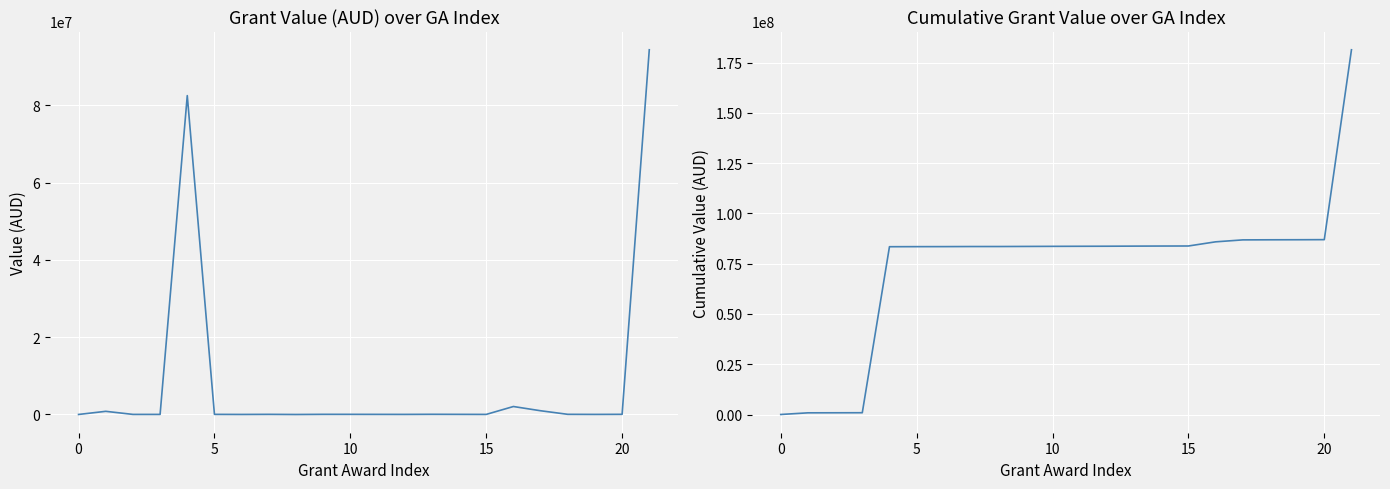

What is the sum of all Cumulative Value (AUD) values?

1620753869.4